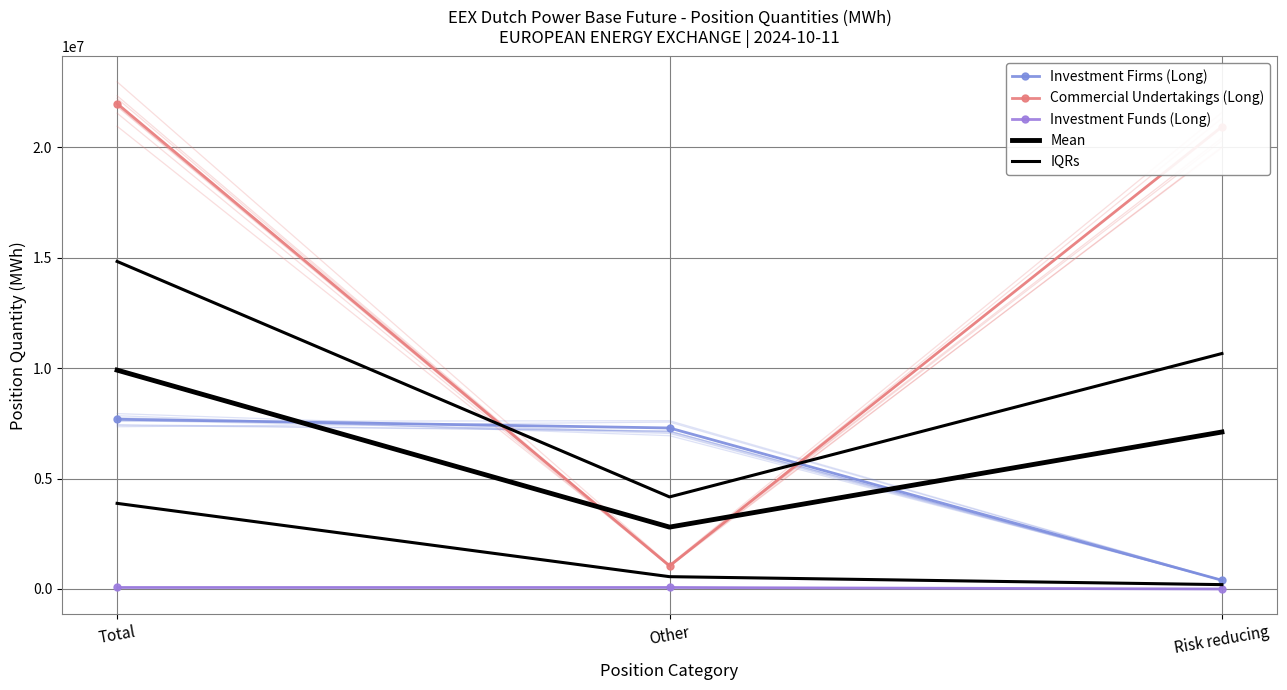

Count the Investment Funds (Long) values in the range 0 to 68851.

3